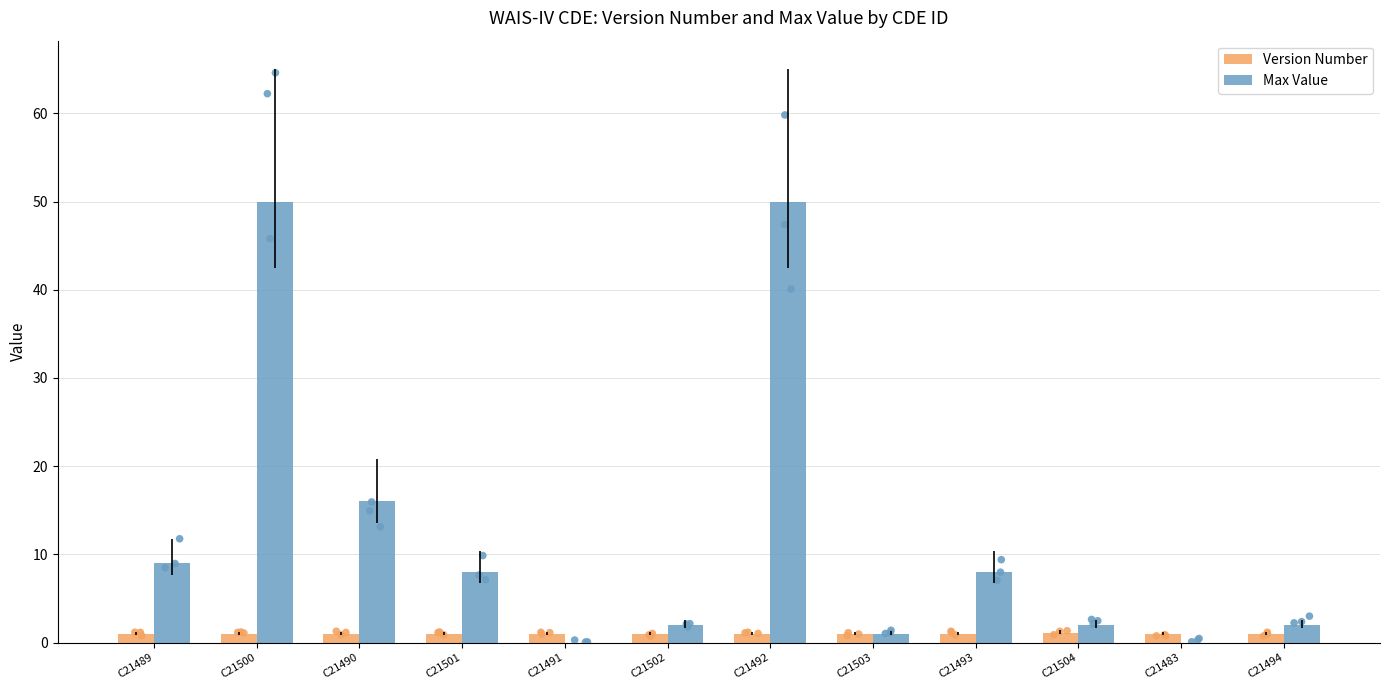

Which series reaches the minimum Y coordinate?

Max Value